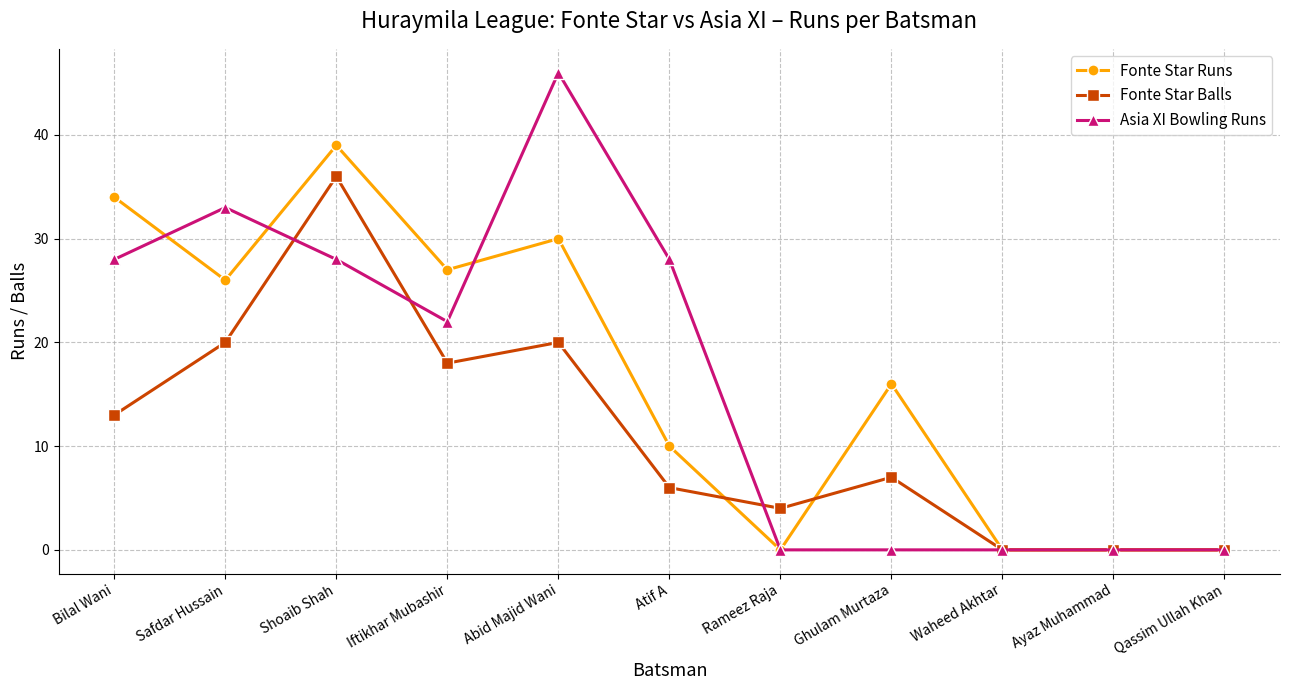

What is the label of the 10th point from the left?

Ayaz Muhammad